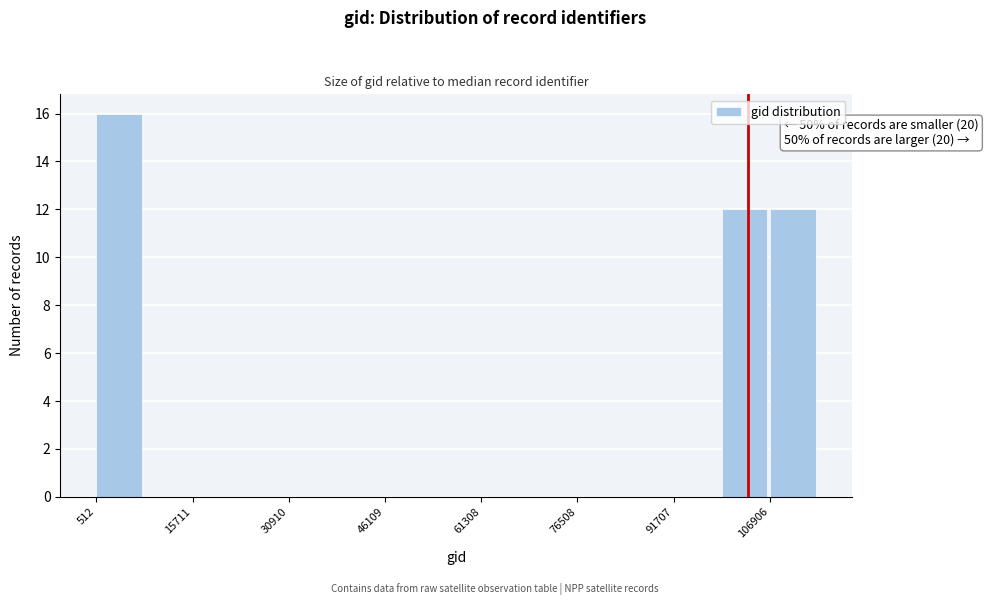

Read against the x-axis, roughly where is the centre of the tallest bar?

4000